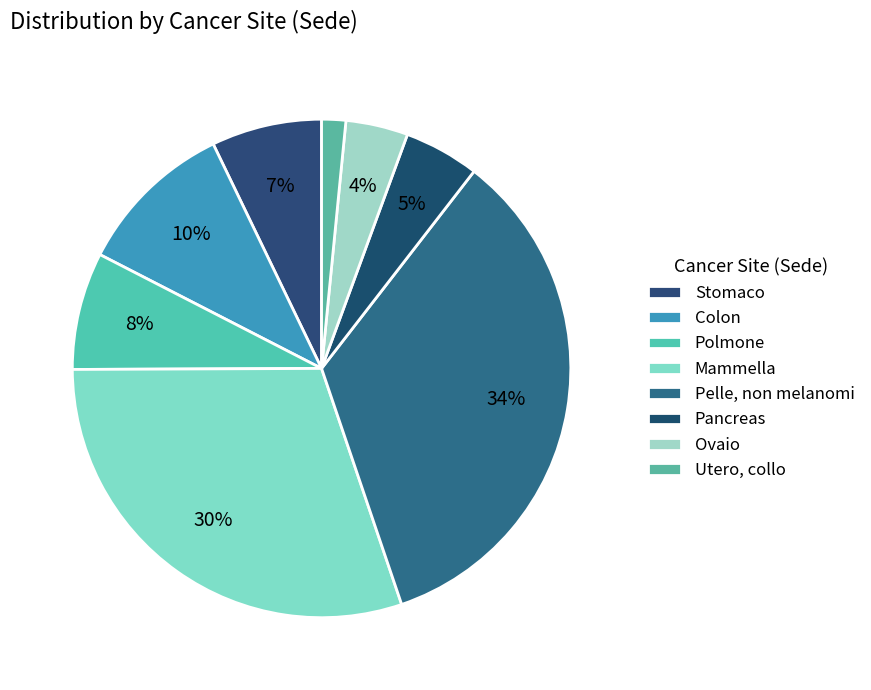

What is the ratio of the value at Stomaco to the value at Pelle, non melanomi?

0.2